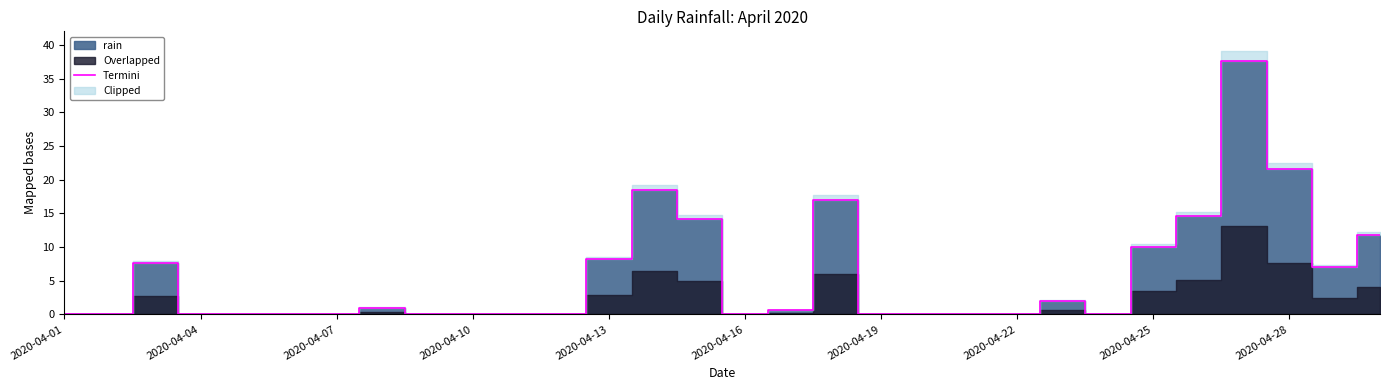

What is the highest value of the Termini series?

37.6